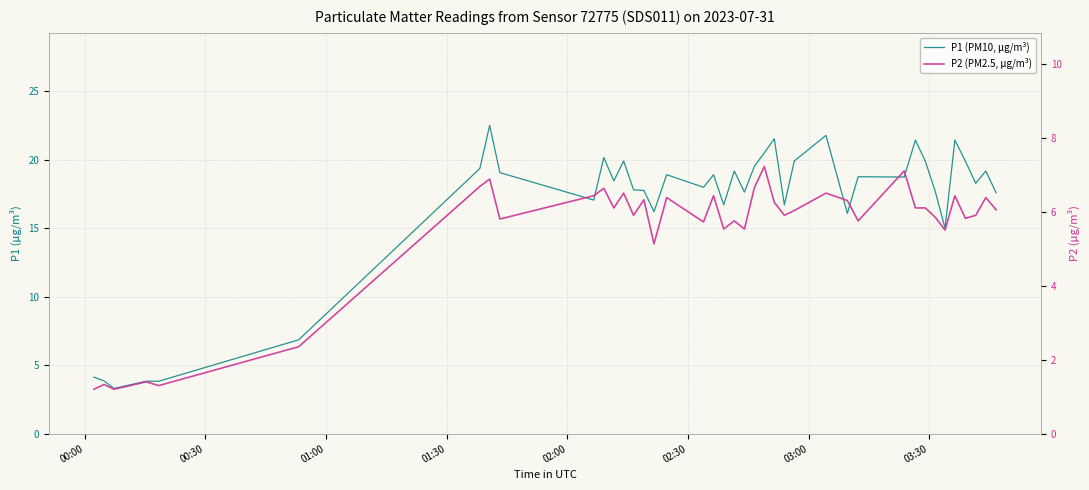

True or false: P2 (PM2.5, μg/m³) and P1 (PM10, μg/m³) cross at least once.

False